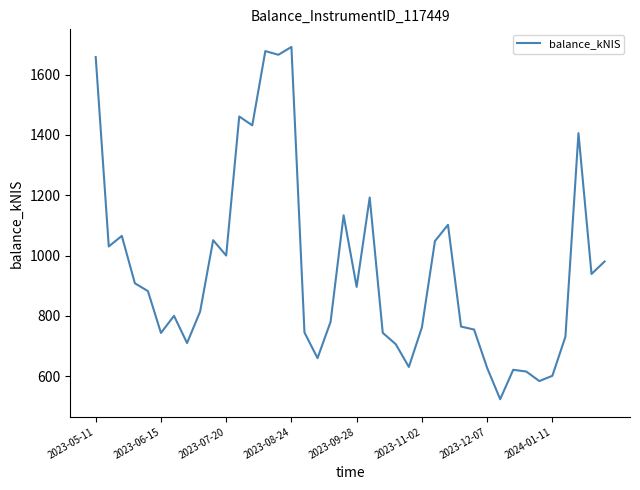

How many distinct data groups are displayed?

1